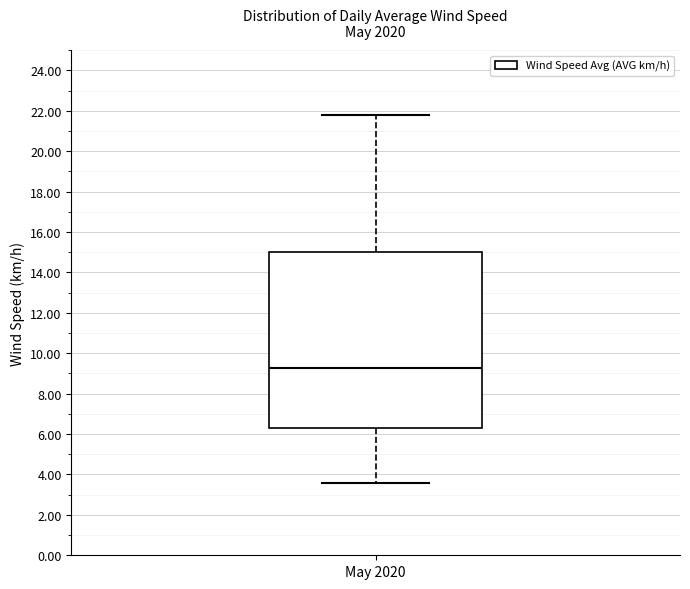

Transcribe this box plot: give where the median line is, the range the box spans, and where the two whiskers end, as read against the y-axis. The values are not printed on the chart, so give them approximately, as read against the axis.

median 9.2, box 6.2 to 15.0, whiskers 3.6 to 21.8